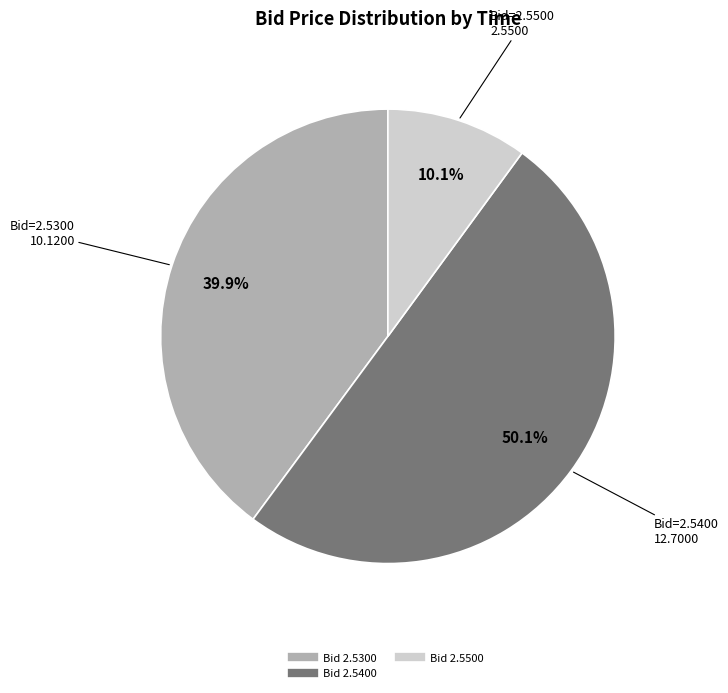

How many slices are in this pie chart?

3